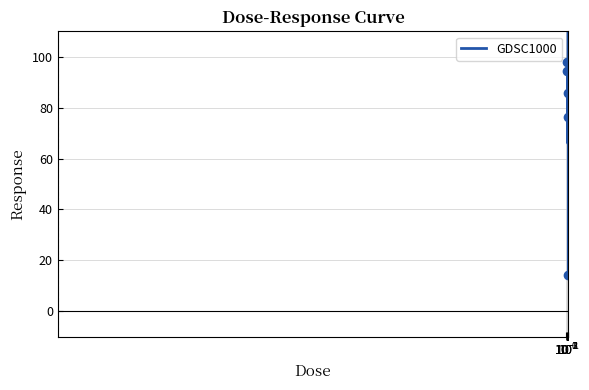

At which category does the chart reach its minimum across all series?

10.0